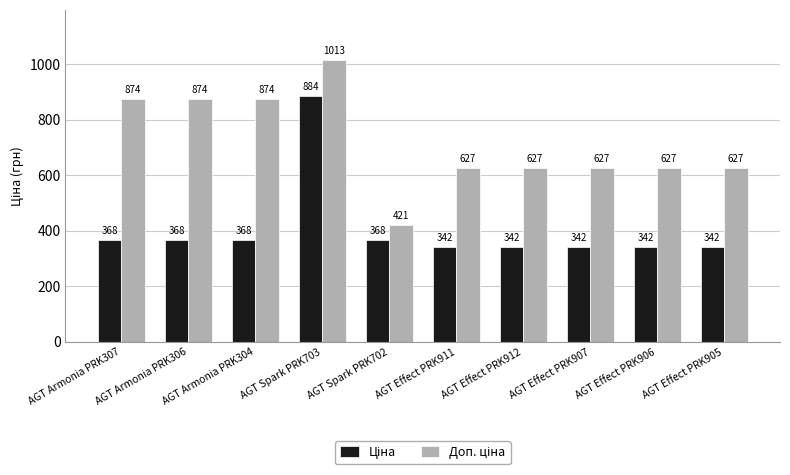

What is the label of the 5th bar from the left?

AGT Spark PRK702